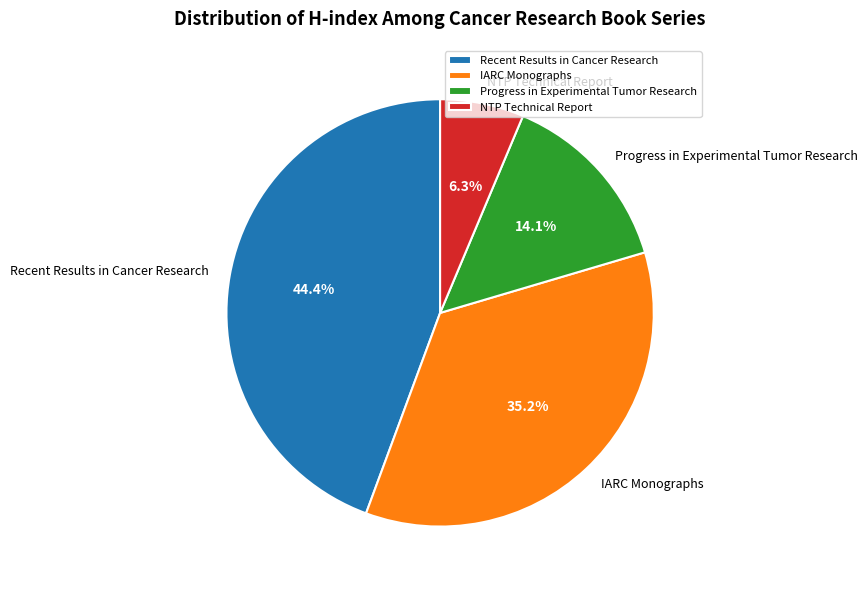

To the nearest percent, what is the difference between the largest and smallest slice percentages?

38%